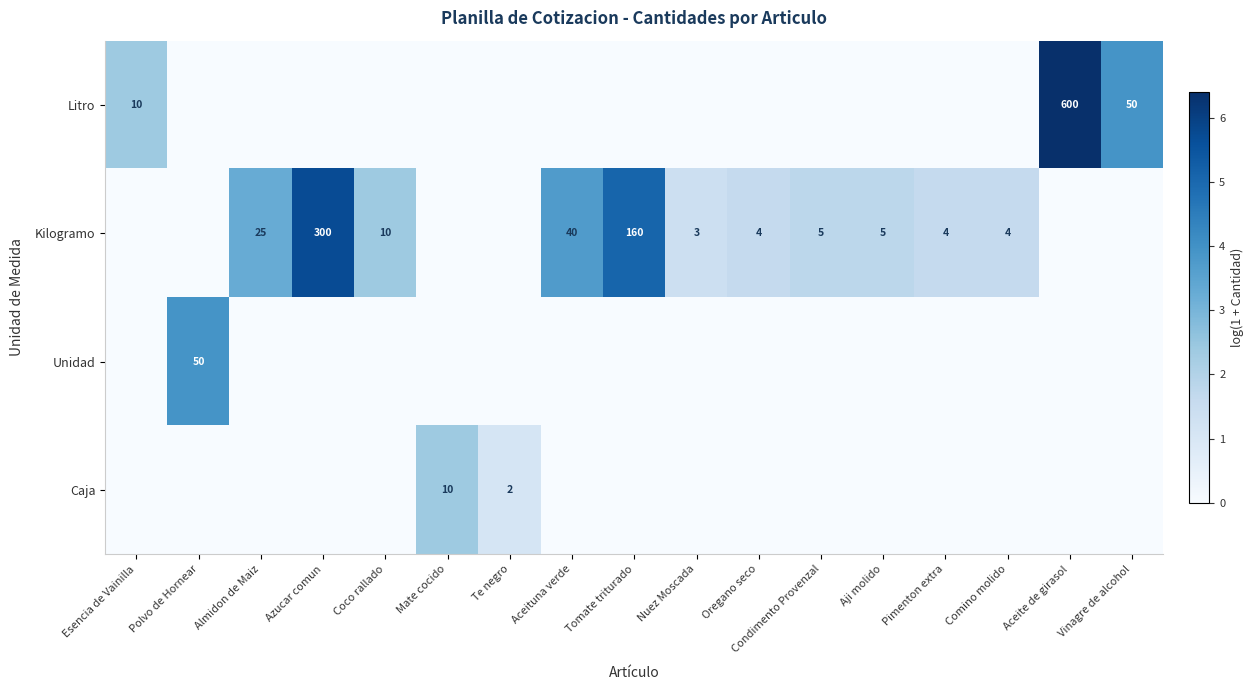

Which category has the highest value in the Kilogramo series?

Azucar comun